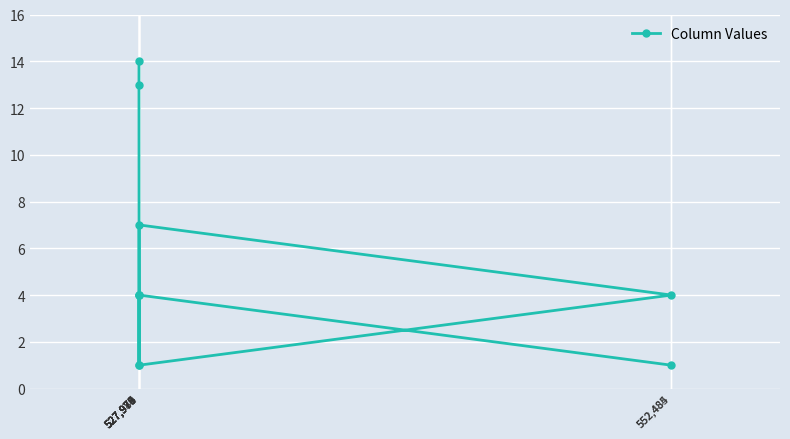

List the labels in order of value, largest first.

527,975, 527,974, 527,979, 527,977, 527,978, 552,485, 527,980, 552,484, 527,976, 527,981